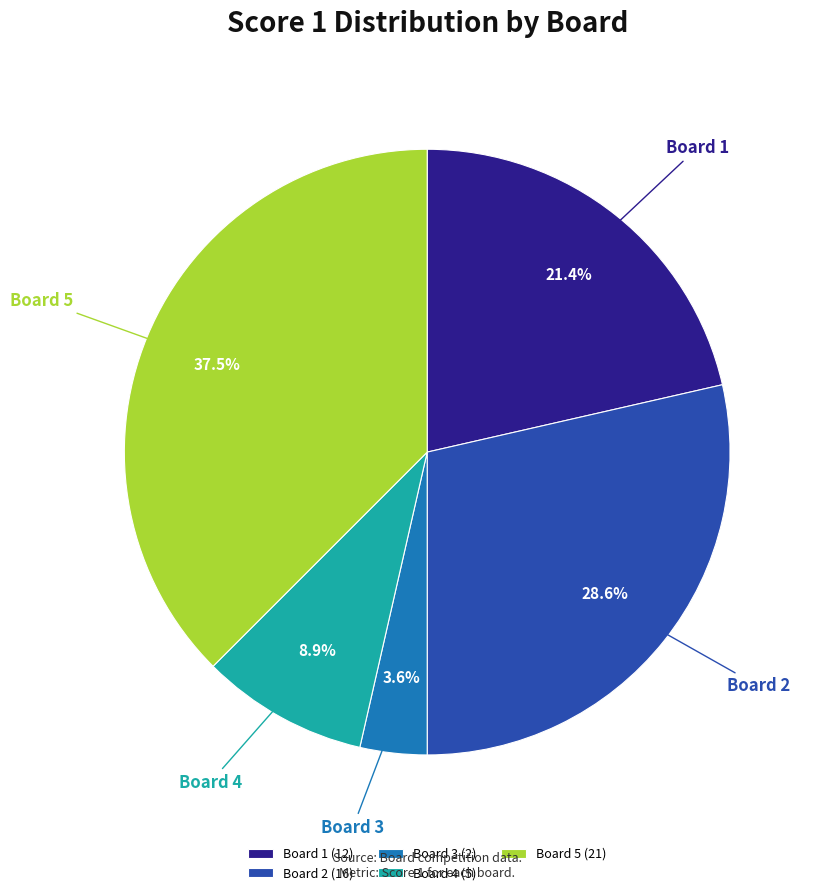

Which category has the smallest portion of the pie?

Board 3